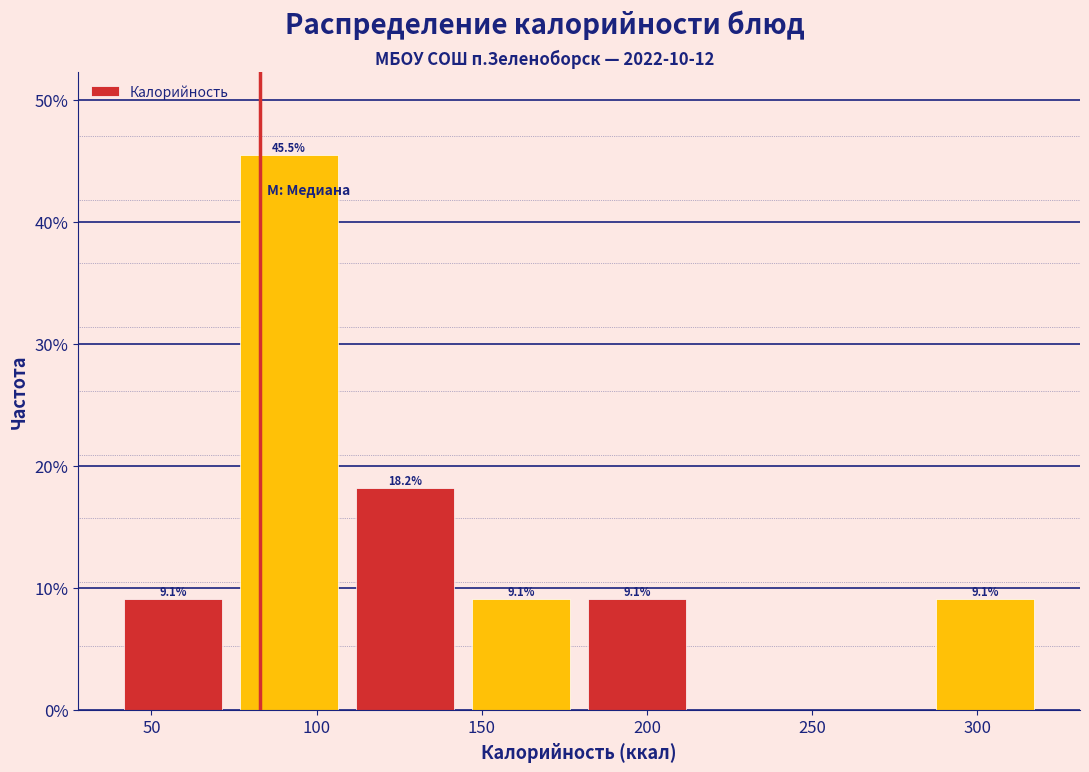

Which range on the x-axis has the tallest bar?

75 to 110